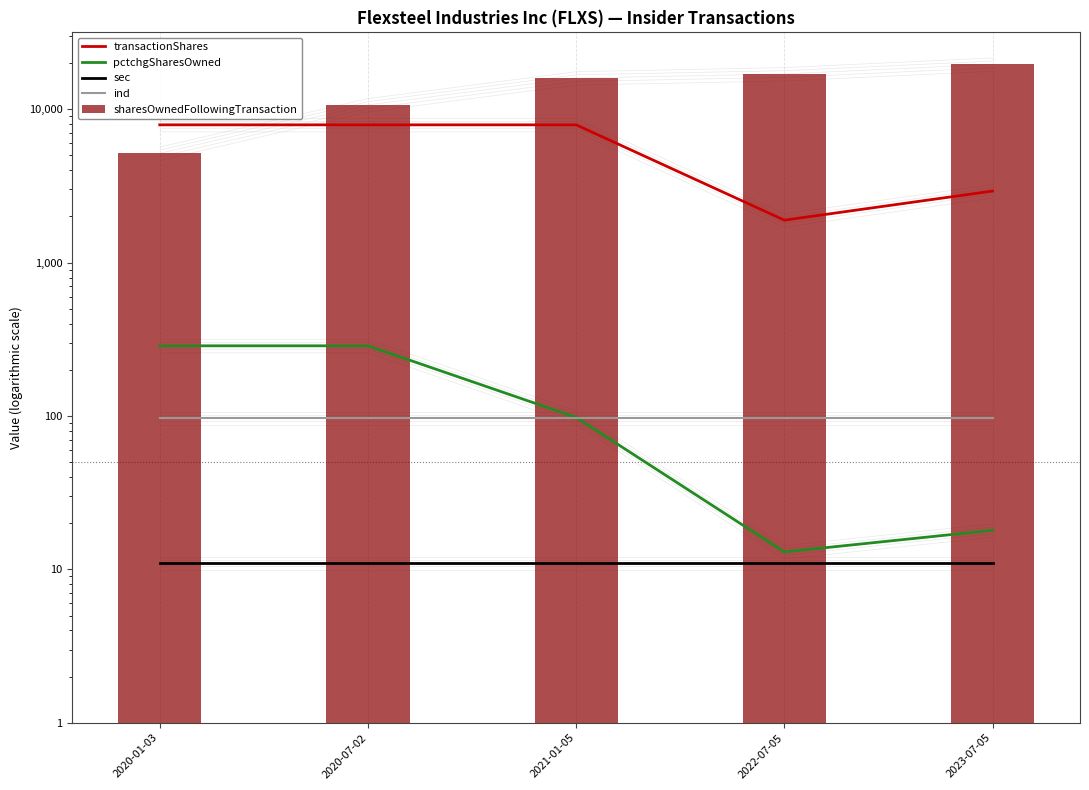

What are all the series names shown in the legend?

transactionShares, pctchgSharesOwned, sec, ind, sharesOwnedFollowingTransaction